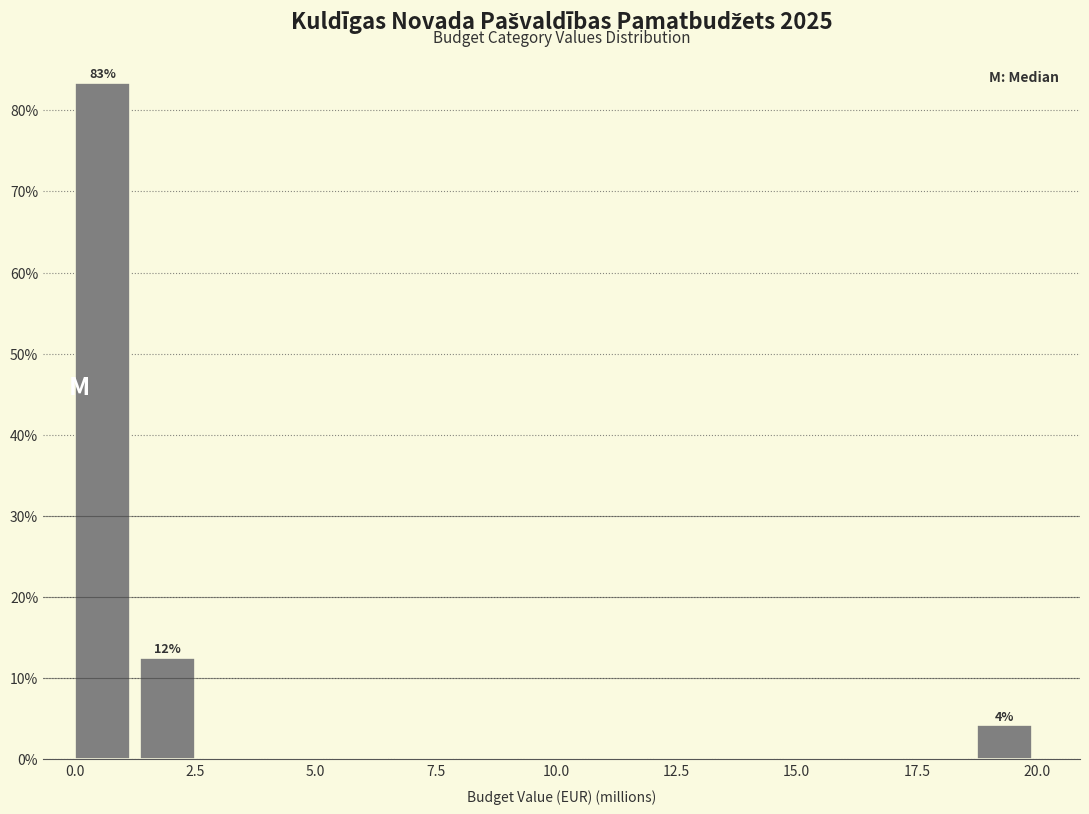

Around what value on the x-axis is the tallest bar? Give the approximate position of its centre, as read against the axis.

0.5